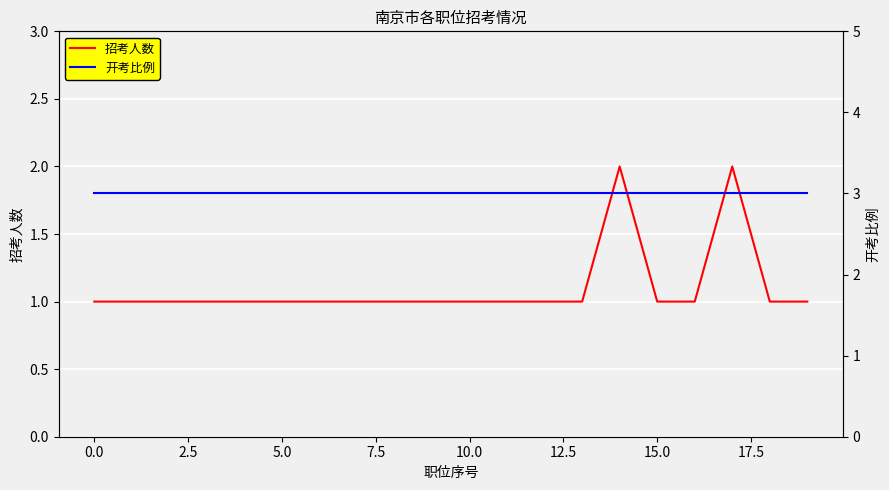

At 12, list the series in order from largest to smallest.

开考比例, 招考人数